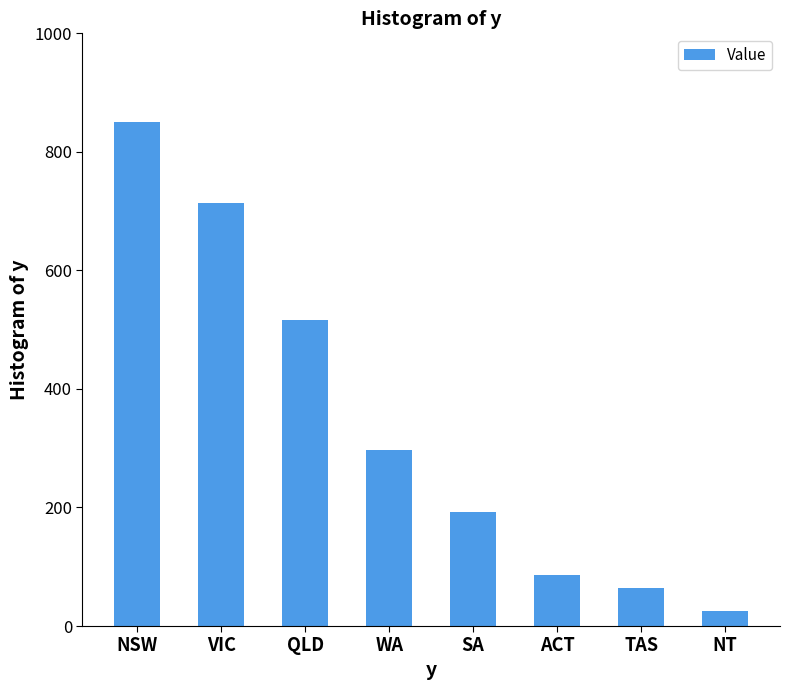

What is the smallest value displayed?

642342